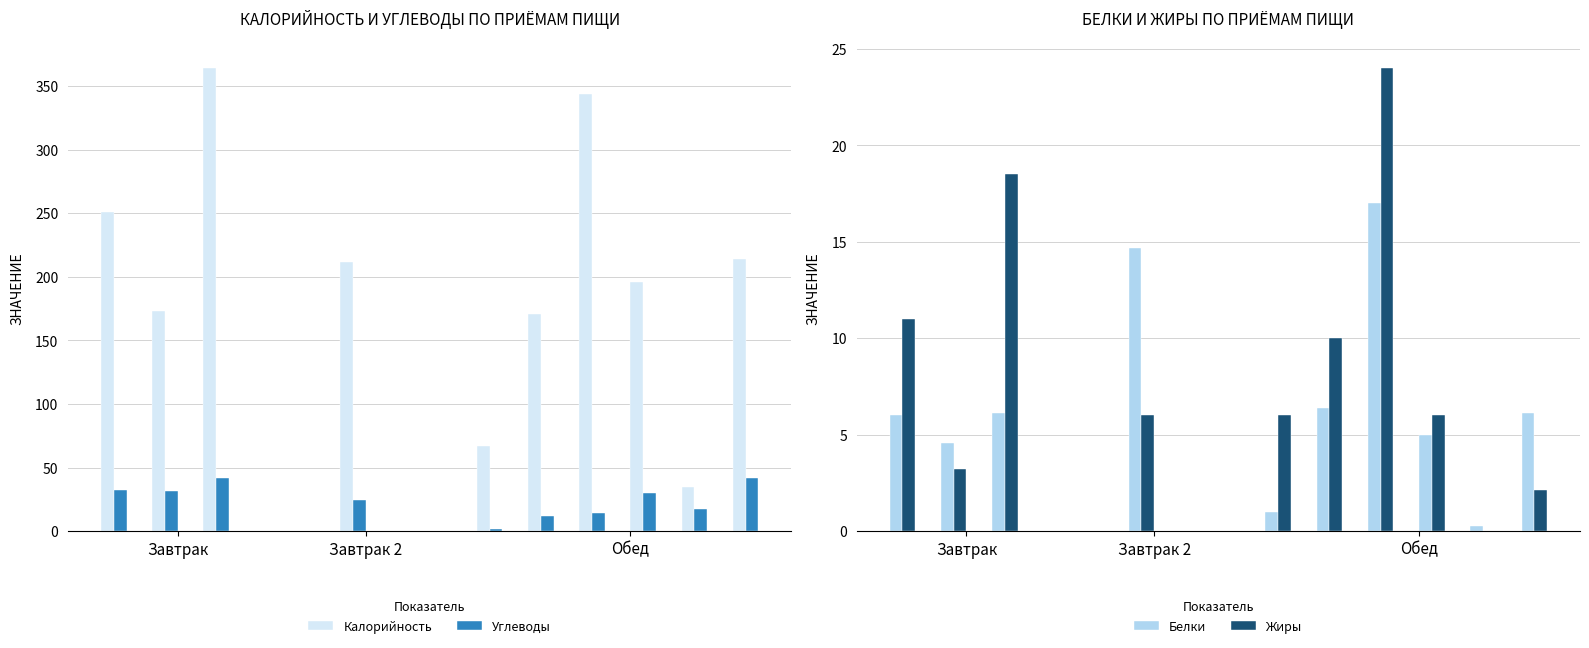

Are the bars horizontal?

No